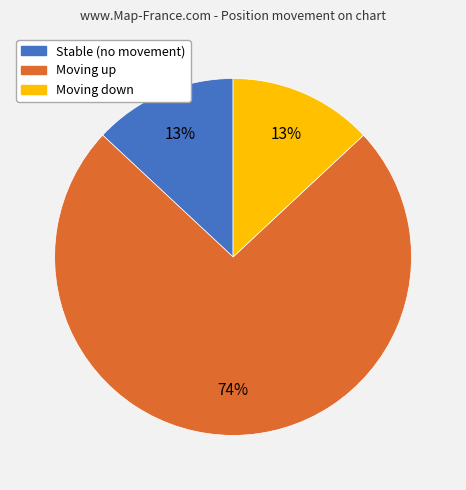

To the nearest percent, what is the average slice percentage?

33%